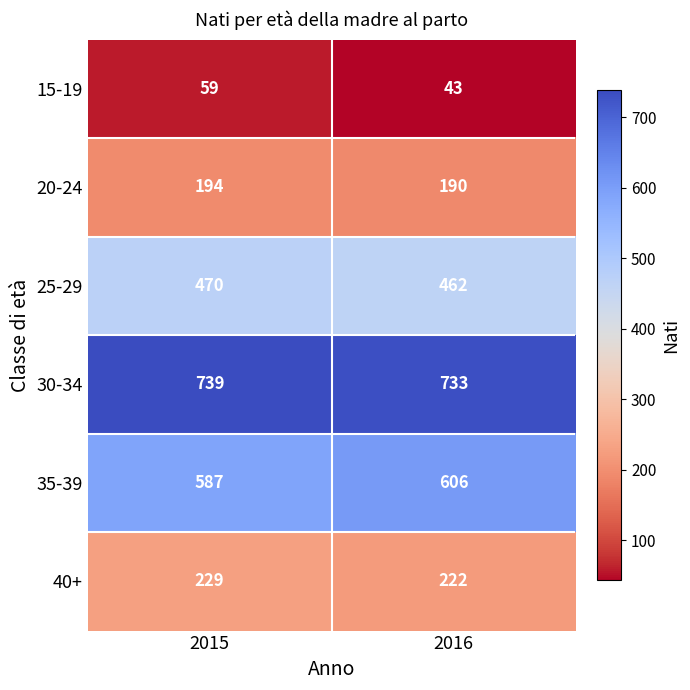

What is the average value of the 40+ series?

226